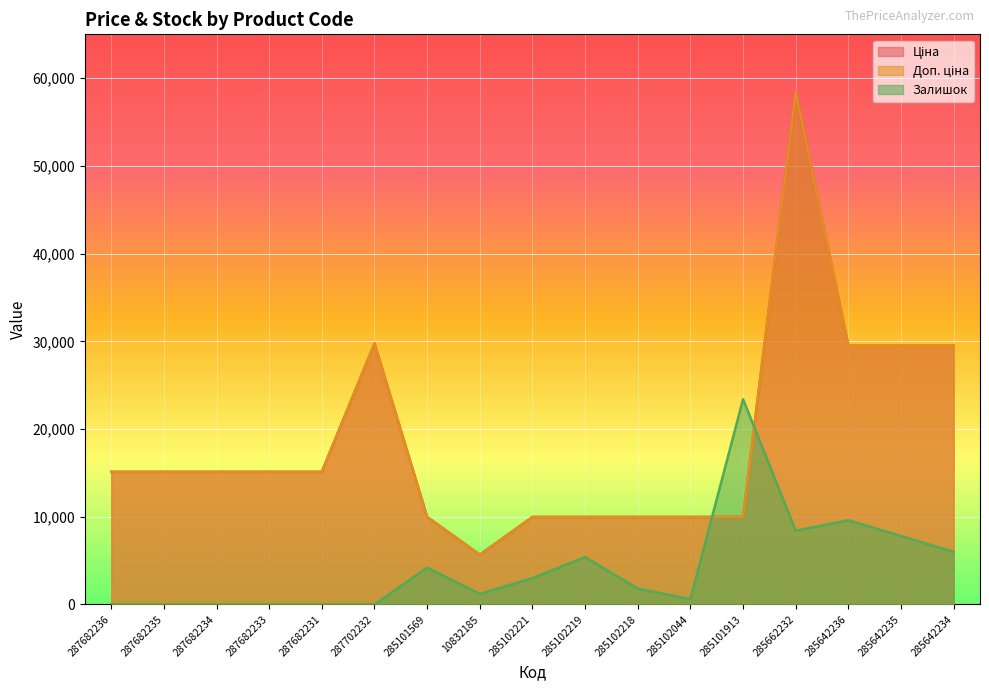

Where is the first local maximum for Доп. ціна?

287702232